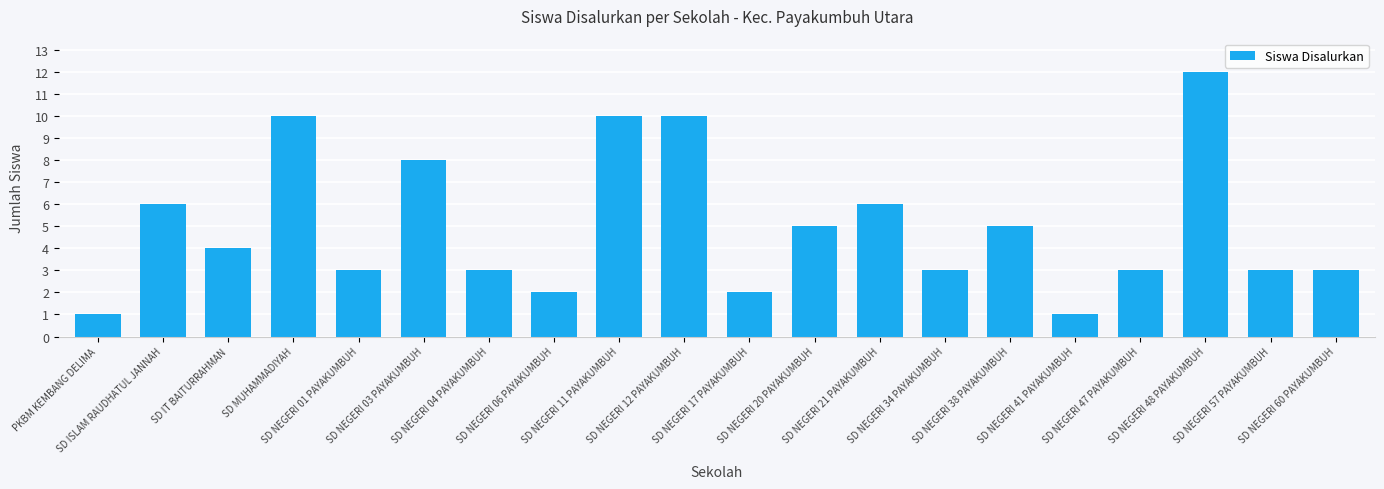

Read the value at SD NEGERI 01 PAYAKUMBUH, to the nearest 5.

5